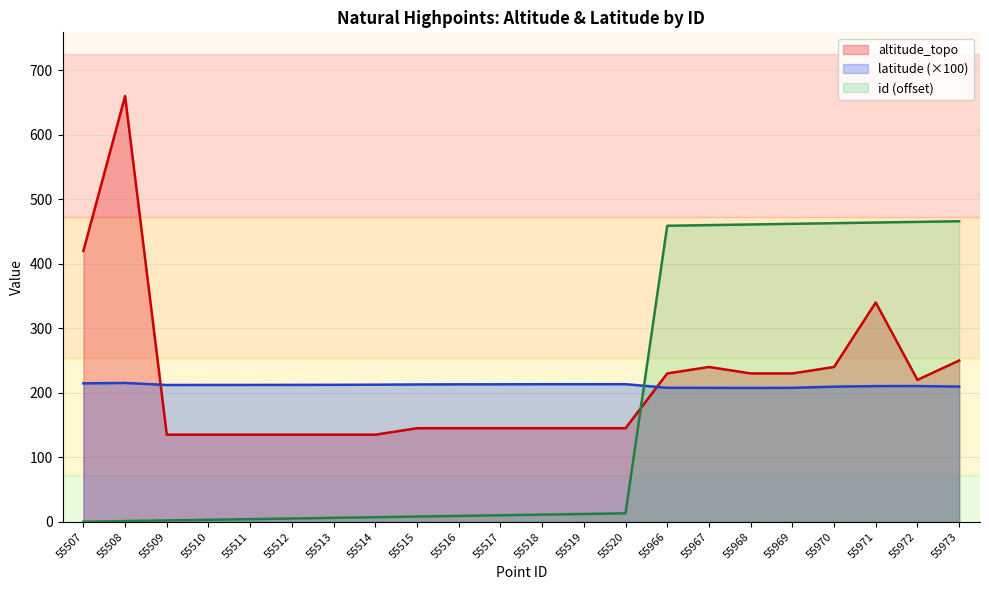

What is the value of the id_norm point at the 17th from the left?

461.0